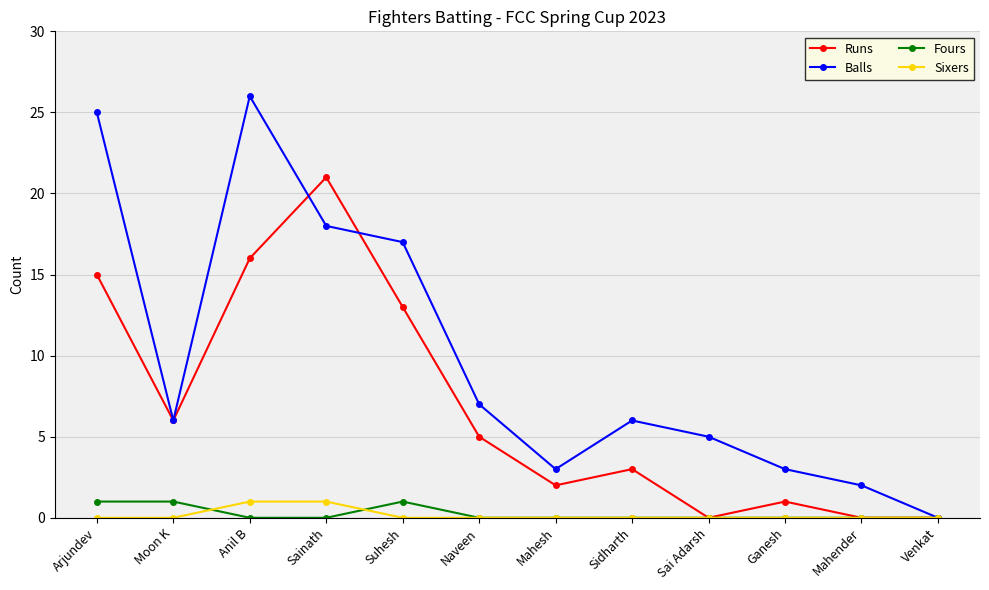

At which label does Balls first exceed 6?

Arjundev